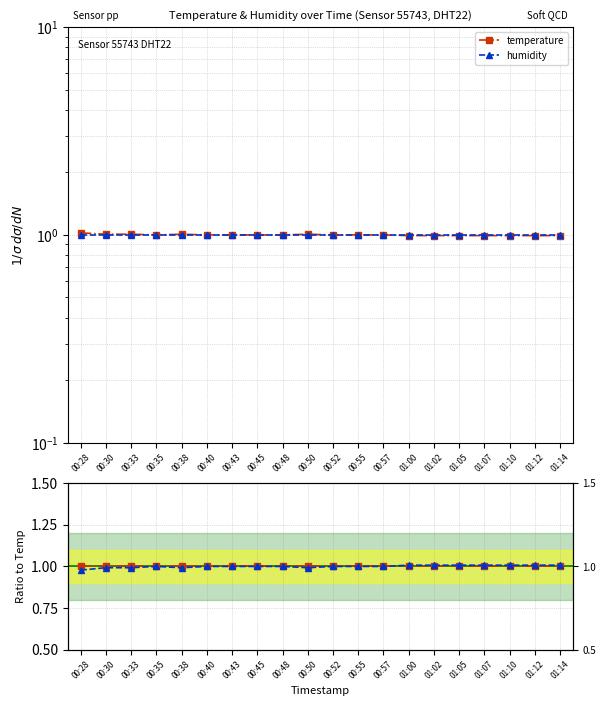

What are all the series names shown in the legend?

temperature, humidity